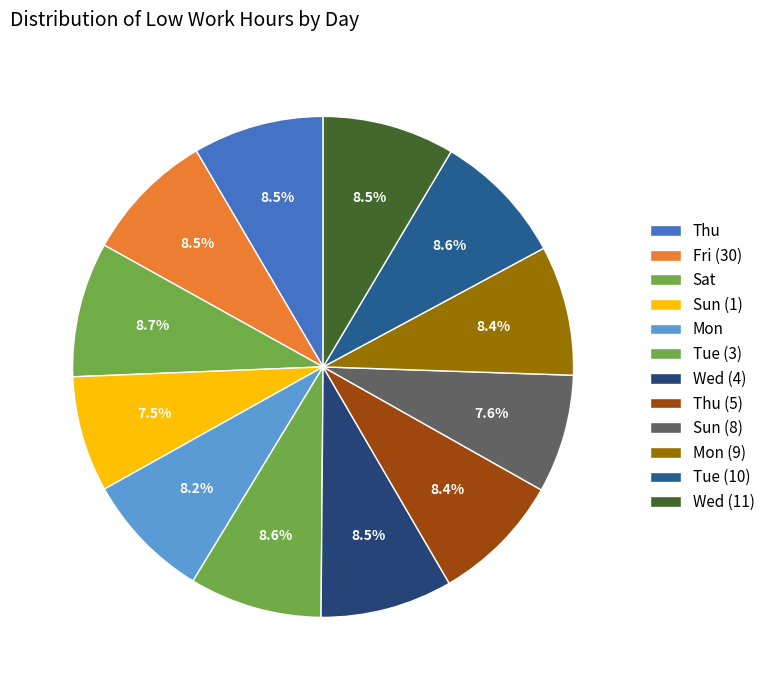

To the nearest percent, what percentage of the pie is Thu (5)?

8%